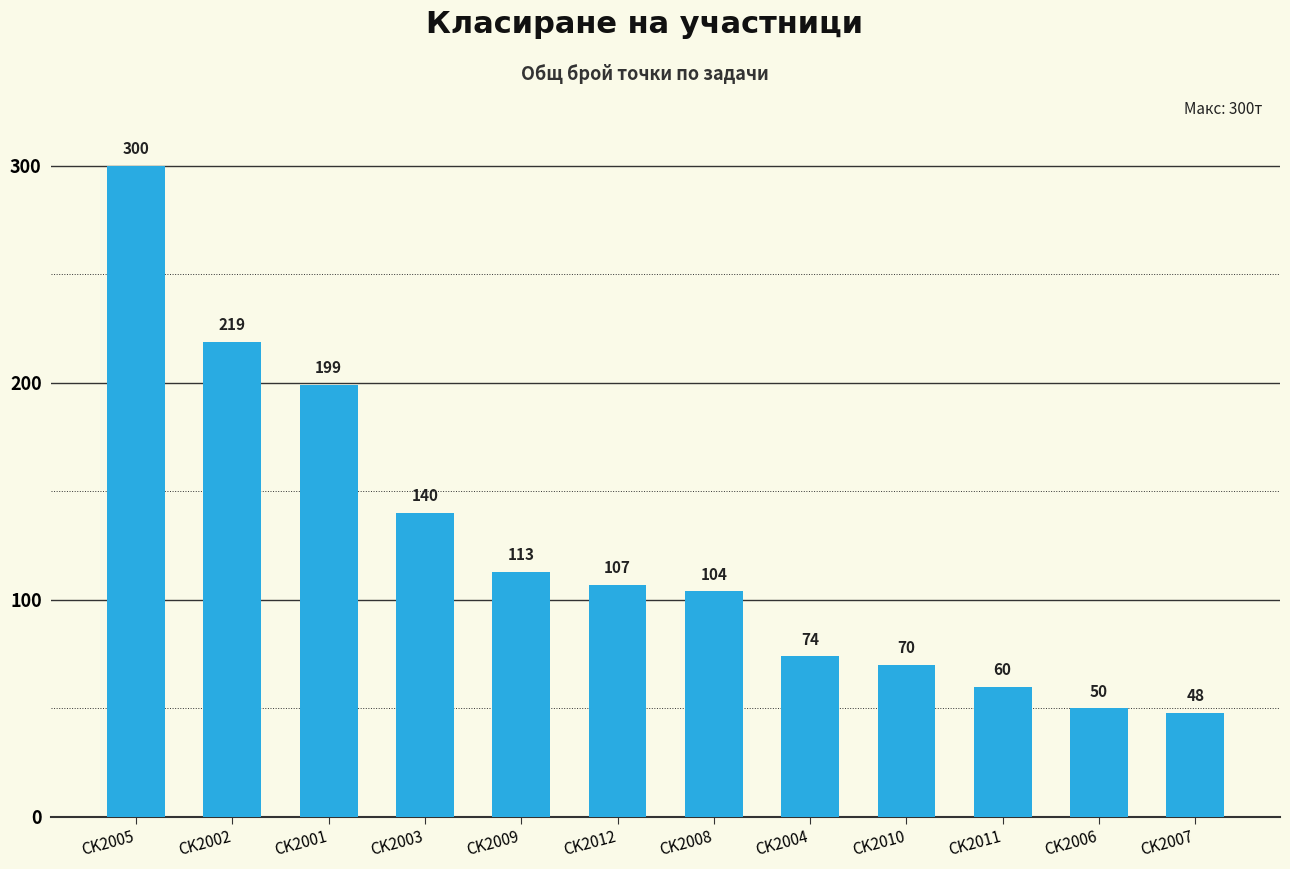

Between CK2007 and CK2005, which is larger?

CK2005